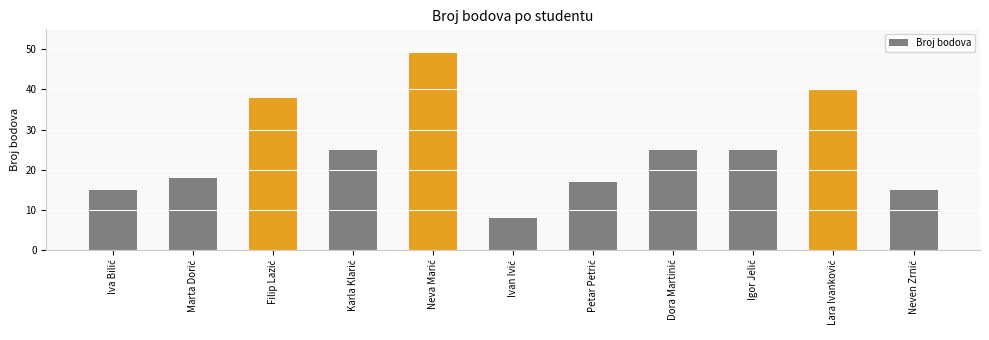

Reading left to right, what are all the values shown in this chart?

15	18	38	25	49	8	17	25	25	40	15